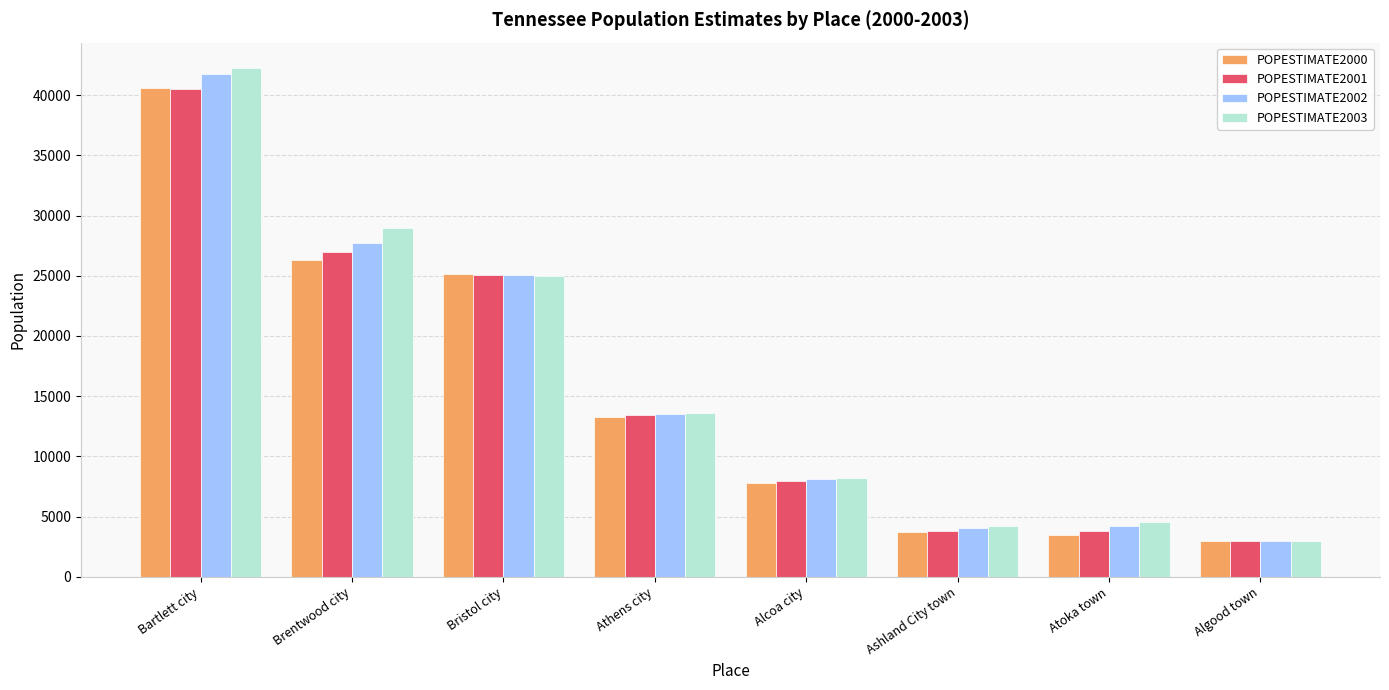

What is the difference between the second highest and second lowest values in the POPESTIMATE2003 series?

24767